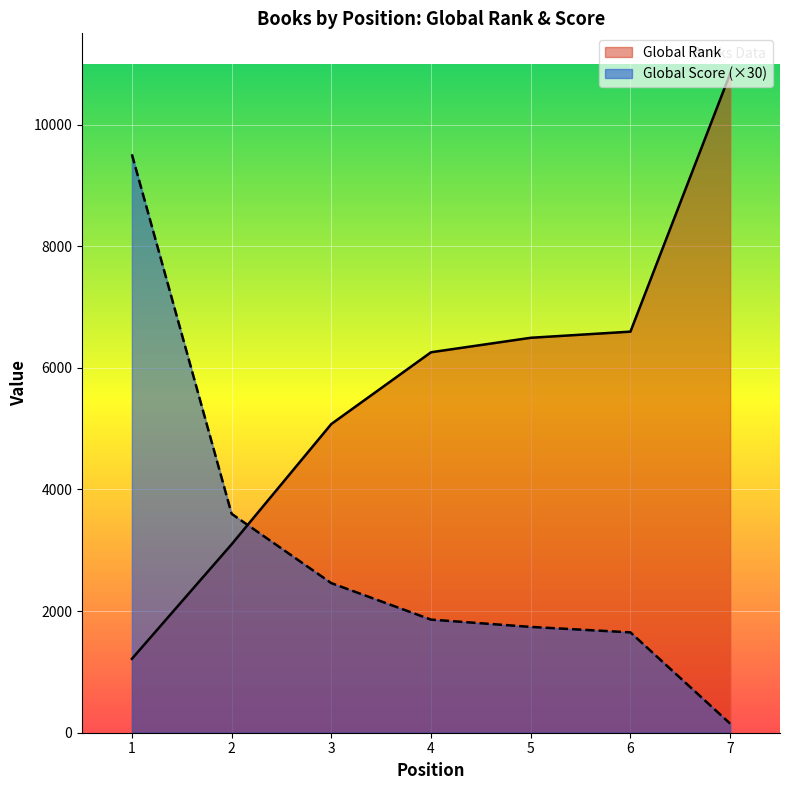

What is the greatest value displayed?

10837